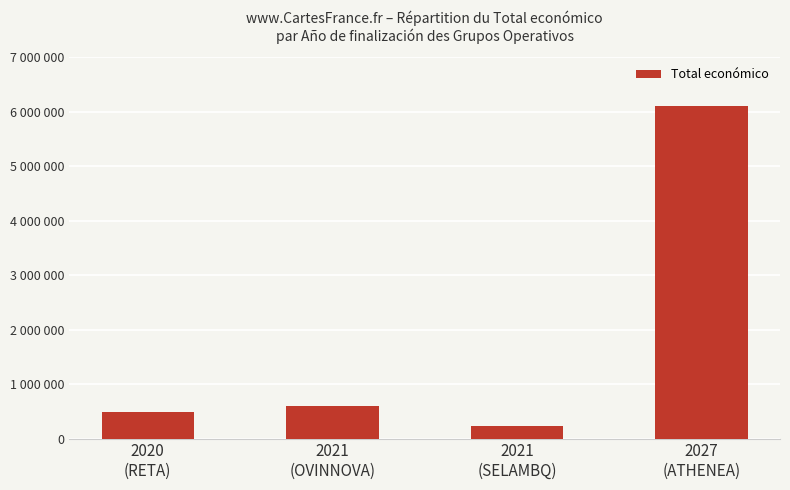

Does the chart contain any negative values?

No